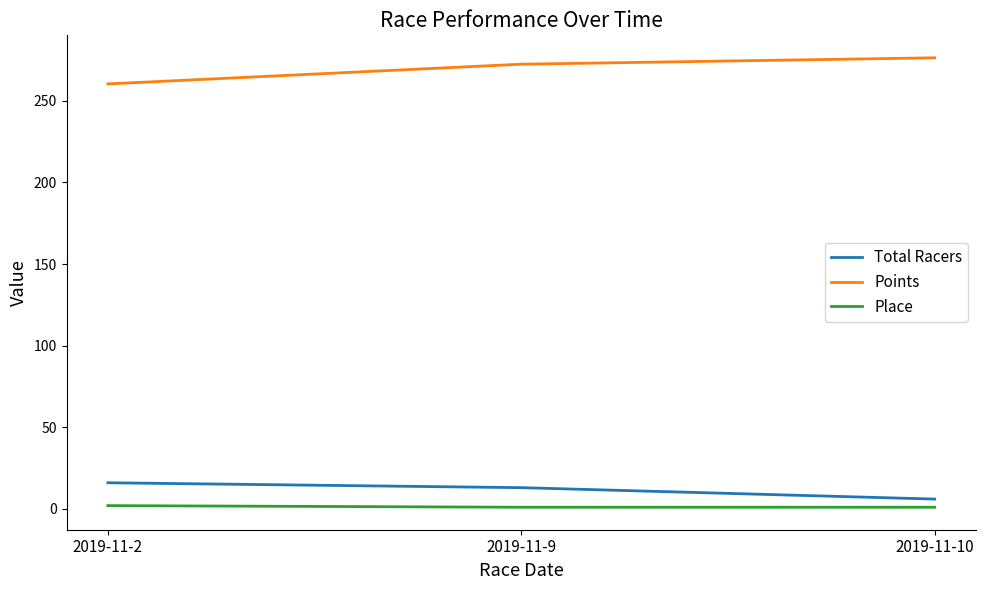

Is it true that Place equals 1.0 at 2019-11-10?

True